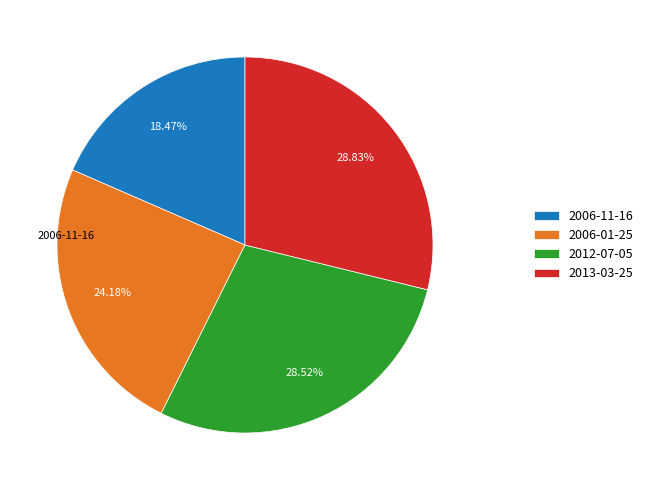

Do 2013-03-25 and 2012-07-05 together represent more than half of the pie?

Yes